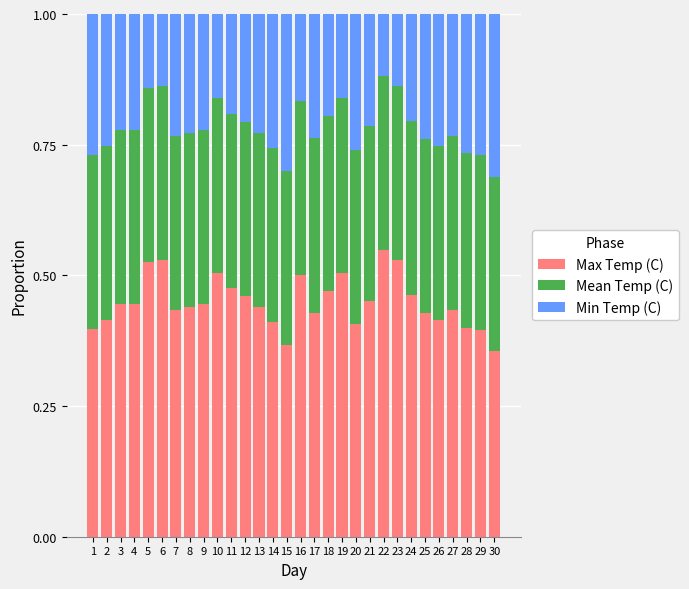

What is the total value across all series at 11?

1.0